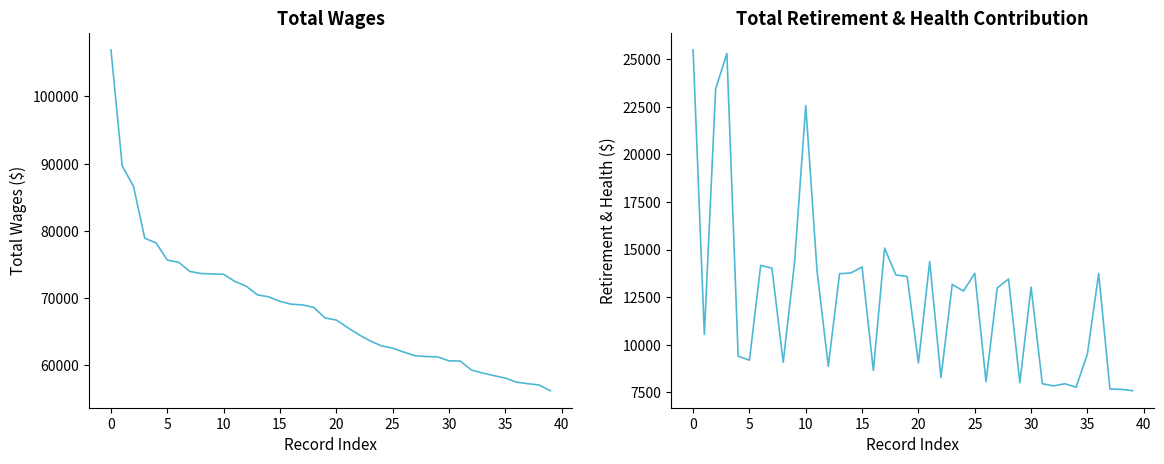

What is the difference between the second highest and minimum values in the Total Wages series?

33421